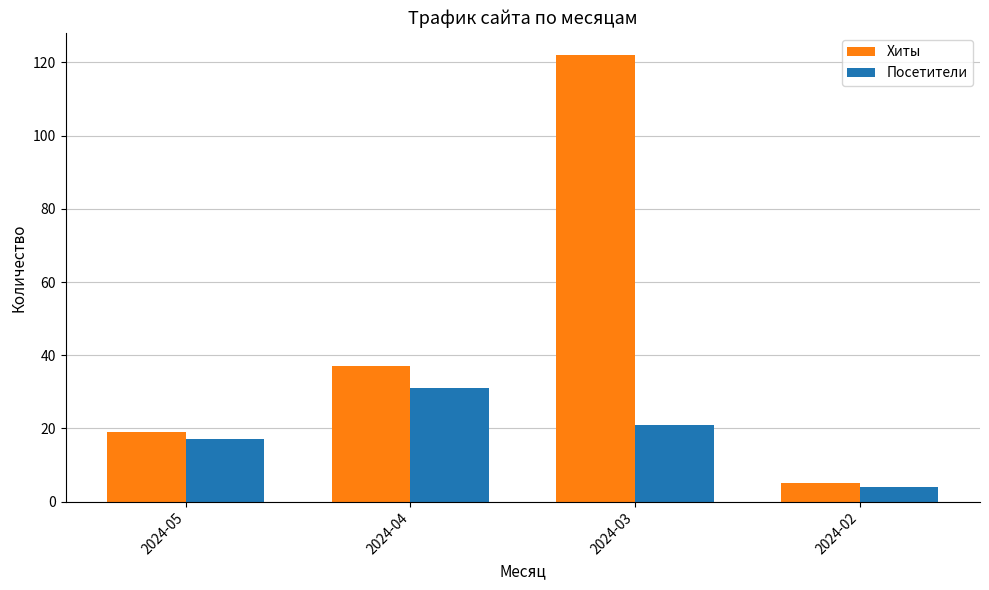

What is the total value across all series at 2024-02?

9